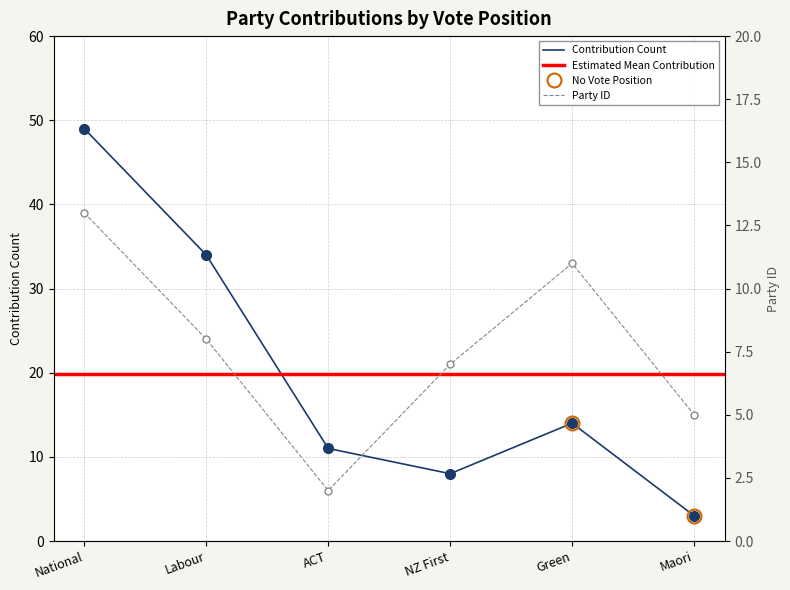

True or false: party.id has more than 1 interior local peaks.

False